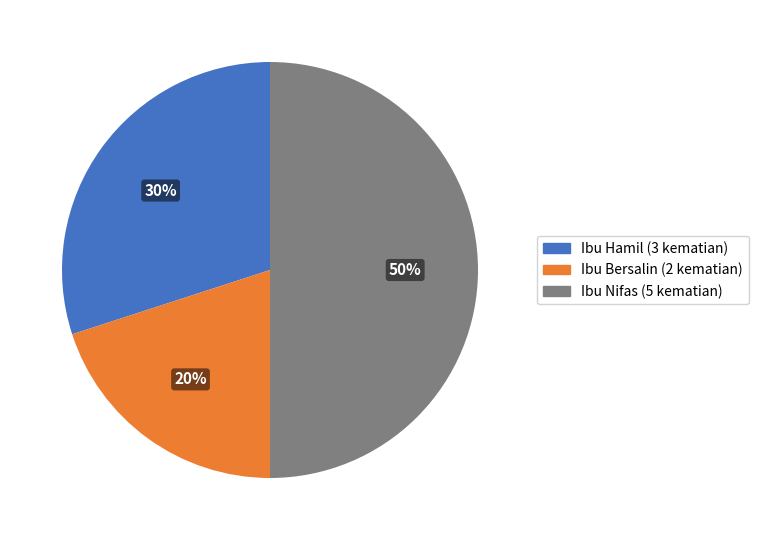

To the nearest percent, what portion does Ibu Bersalin represent?

20%